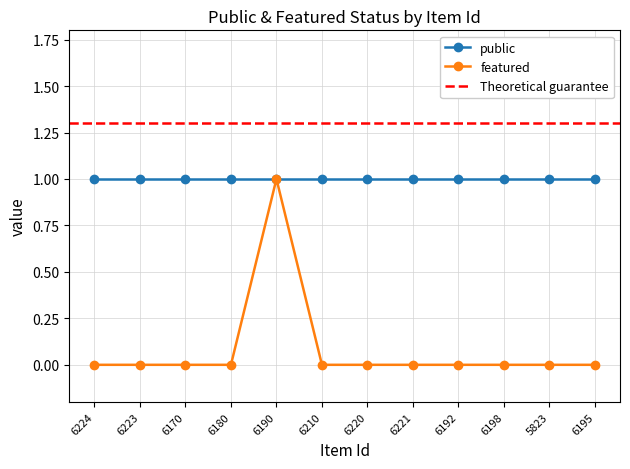

Rank the categories by value from highest to lowest.

6190, 6224, 6223, 6170, 6180, 6210, 6220, 6221, 6192, 6198, 5823, 6195